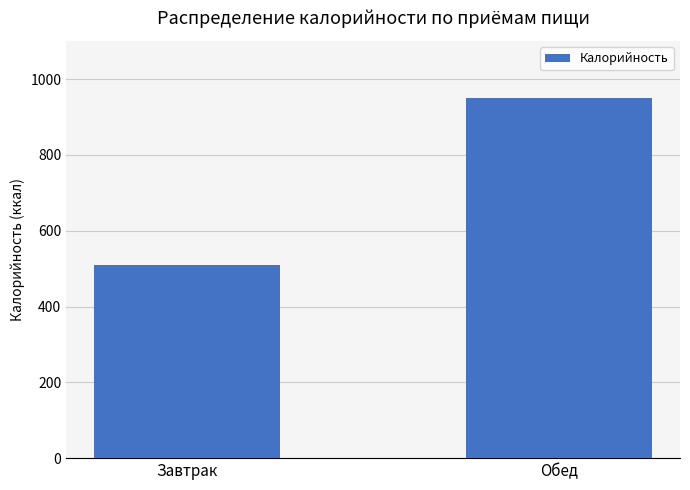

List the labels in order of value, smallest first.

Завтрак, Обед